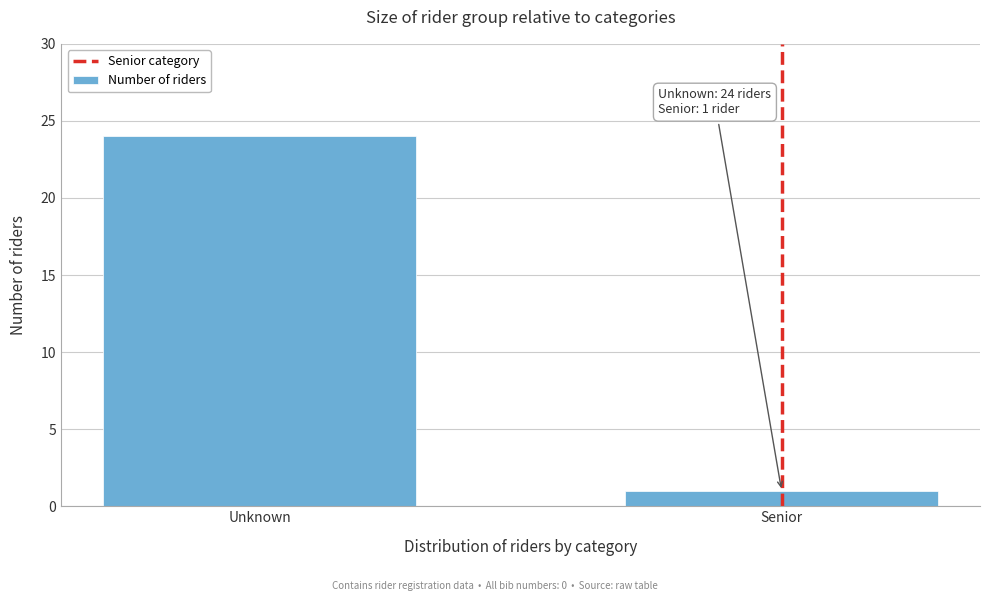

Reading right to left, list all the values displayed in this chart.

1	24